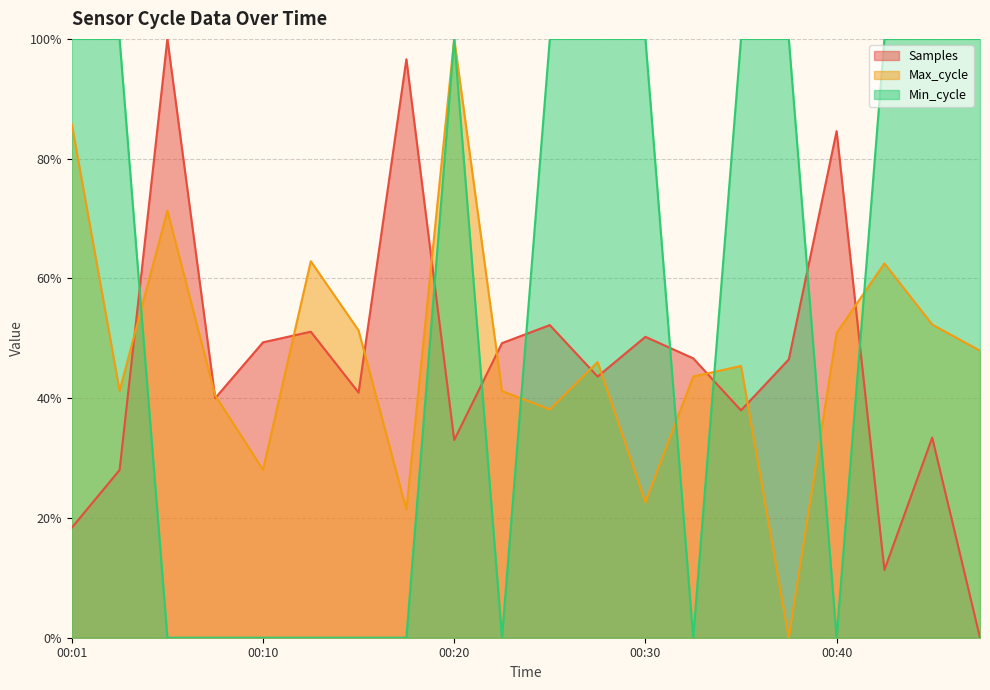

At which label is Samples closest to 50?

00:30